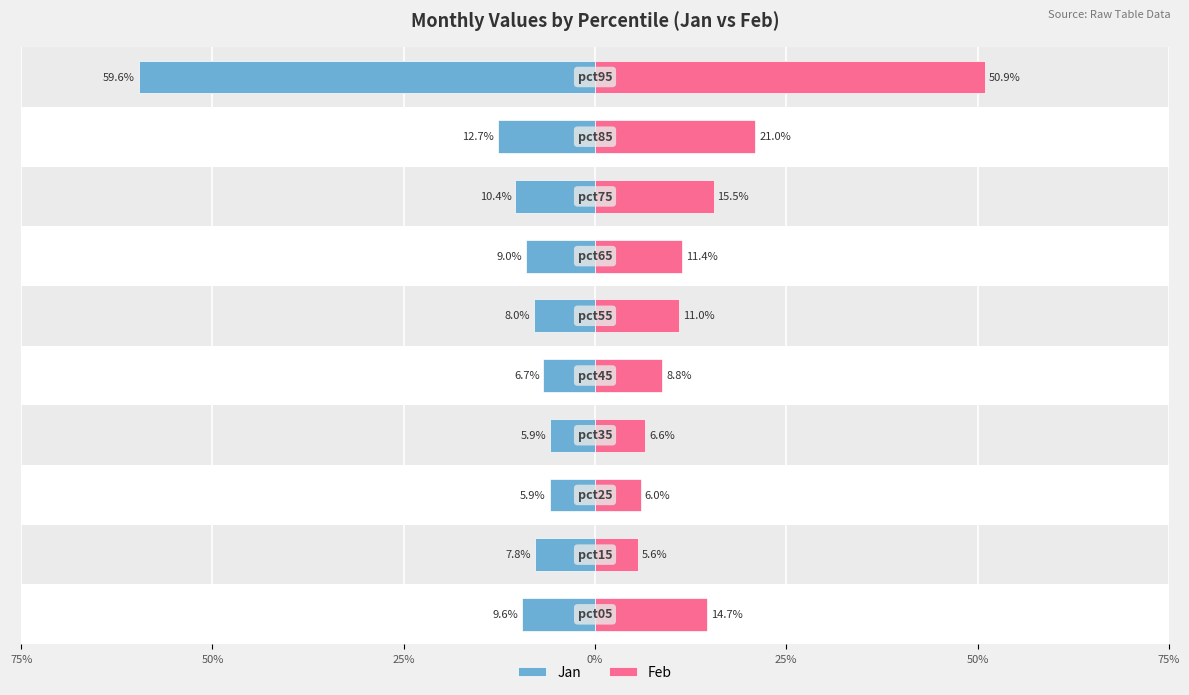

Reading right to left, list all the values displayed in this chart.

Jan: -0.6	-0.1	-0.1	-0.1	-0.1	-0.1	-0.1	-0.1	-0.1	-0.1
Feb: 0.5	0.2	0.2	0.1	0.1	0.1	0.1	0.1	0.1	0.1